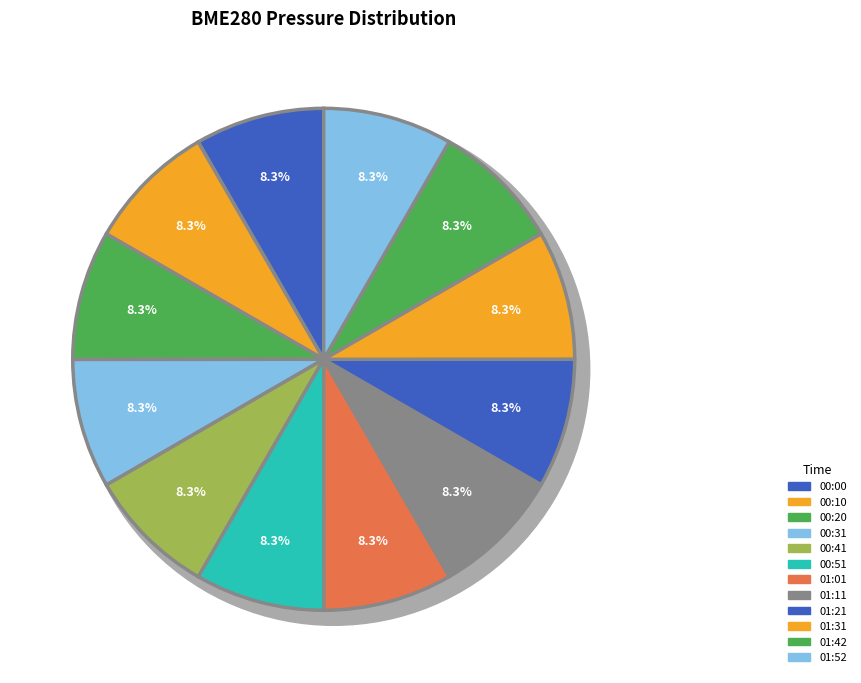

How many segments does this pie chart have?

12